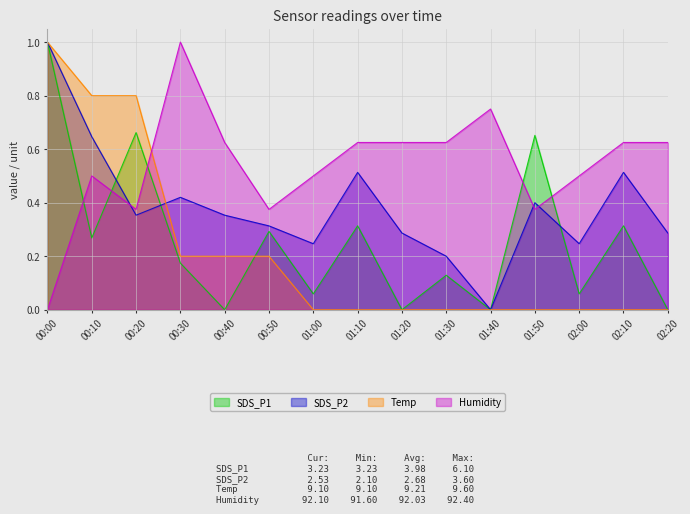

What is the average value of the Humidity series?

0.5